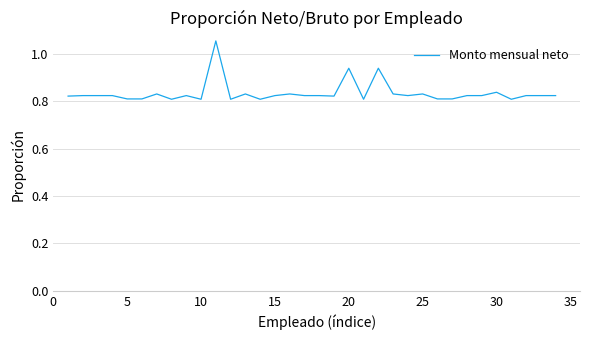

How many values are between 0 and 1?

33